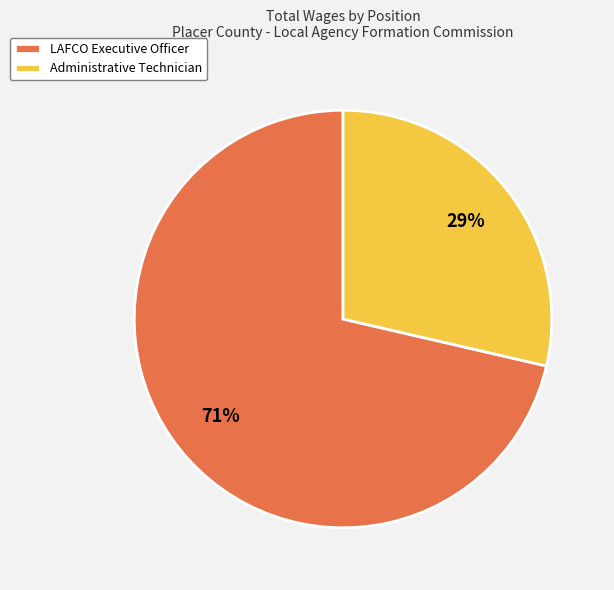

To the nearest percent, what is the average slice percentage?

50%